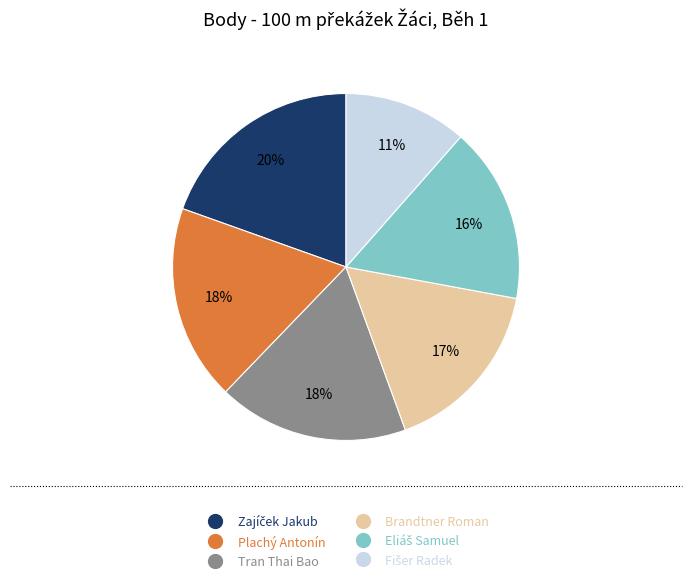

Is the sum of Brandtner Roman and Tran Thai Bao greater than half?

No